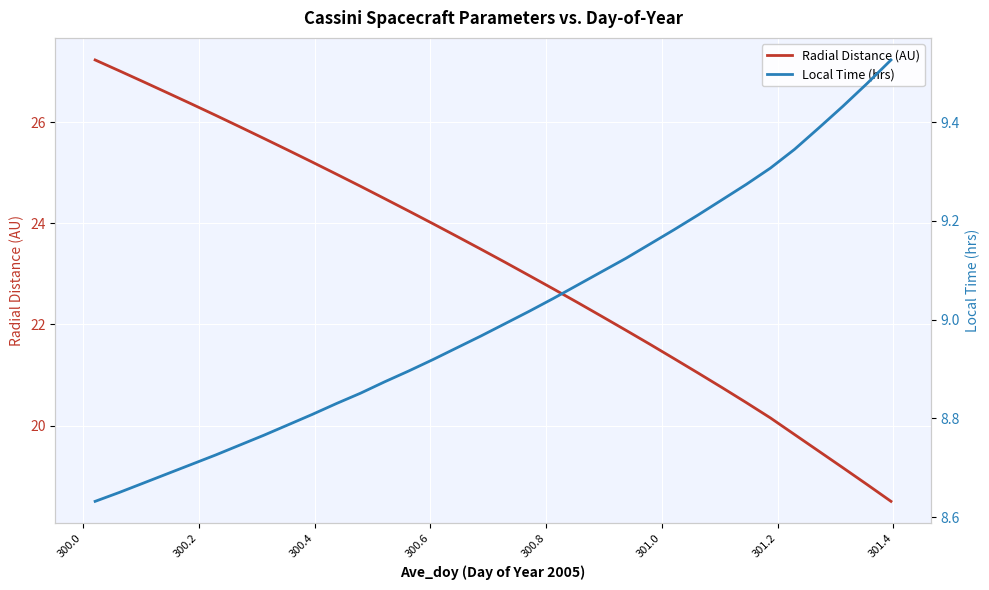

Reading left to right, what are all the values shown in this chart?

Radial Distance (AU): 27.2	27.0	26.8	26.6	26.4	26.1	25.9	25.7	25.4	25.2	25.0	24.7	24.5	24.2	24.0	23.7	23.5	23.2	23.0	22.7	22.4	22.2	21.9	21.6	21.3	21.0	20.7	20.5	20.2	19.8	19.5	19.2	18.8	18.5
Local Time (hrs): 8.6	8.7	8.7	8.7	8.7	8.7	8.7	8.8	8.8	8.8	8.8	8.9	8.9	8.9	8.9	8.9	9.0	9.0	9.0	9.0	9.1	9.1	9.1	9.2	9.2	9.2	9.2	9.3	9.3	9.3	9.4	9.4	9.5	9.5